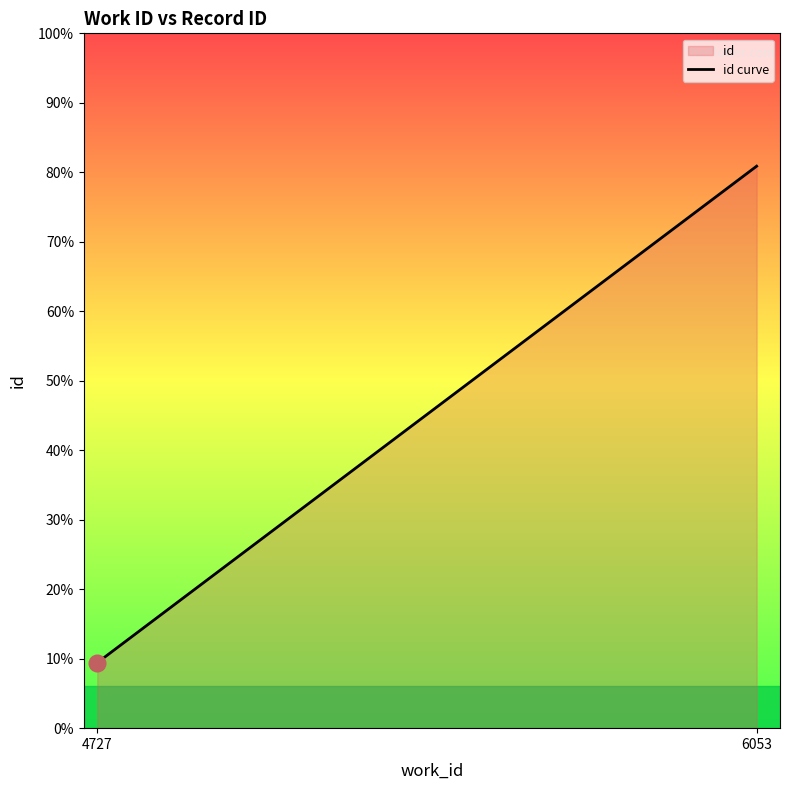

Does the chart display data point markers on the line(s)?

No